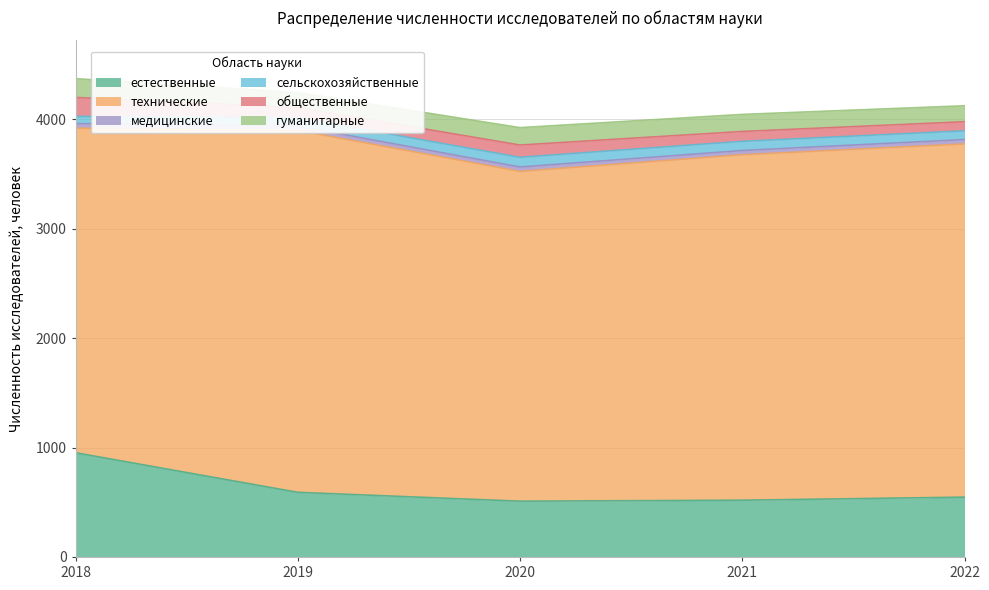

What is the highest value of the естественные series?

953